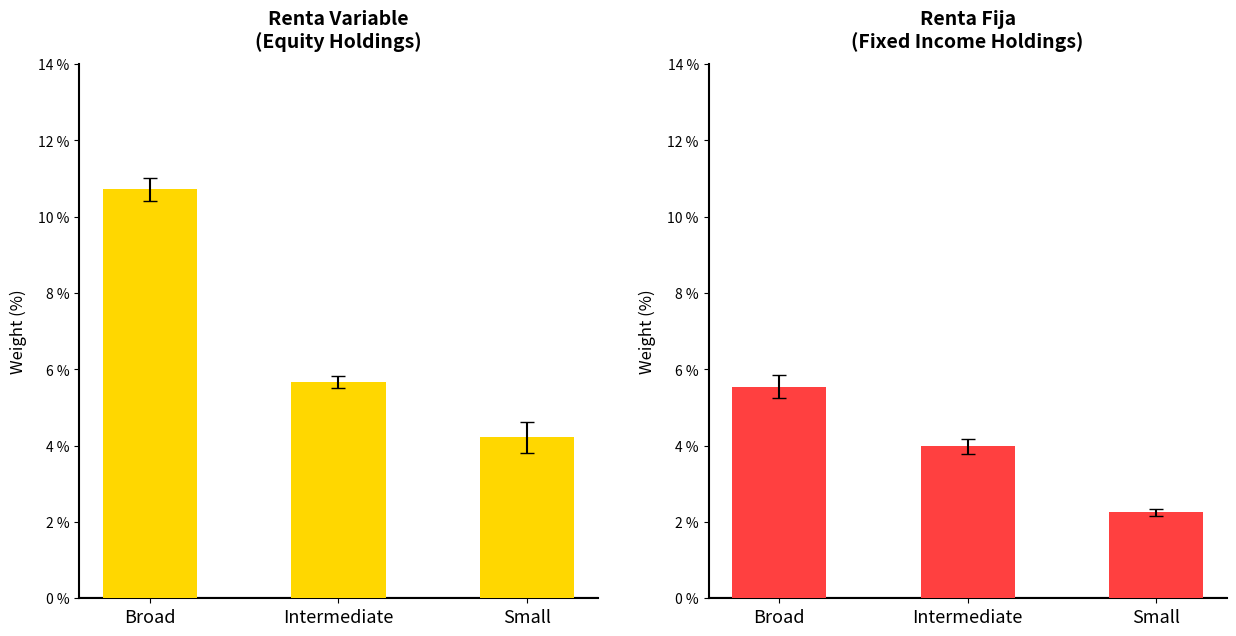

Are the bars grouped side by side (vs. stacked)?

Yes